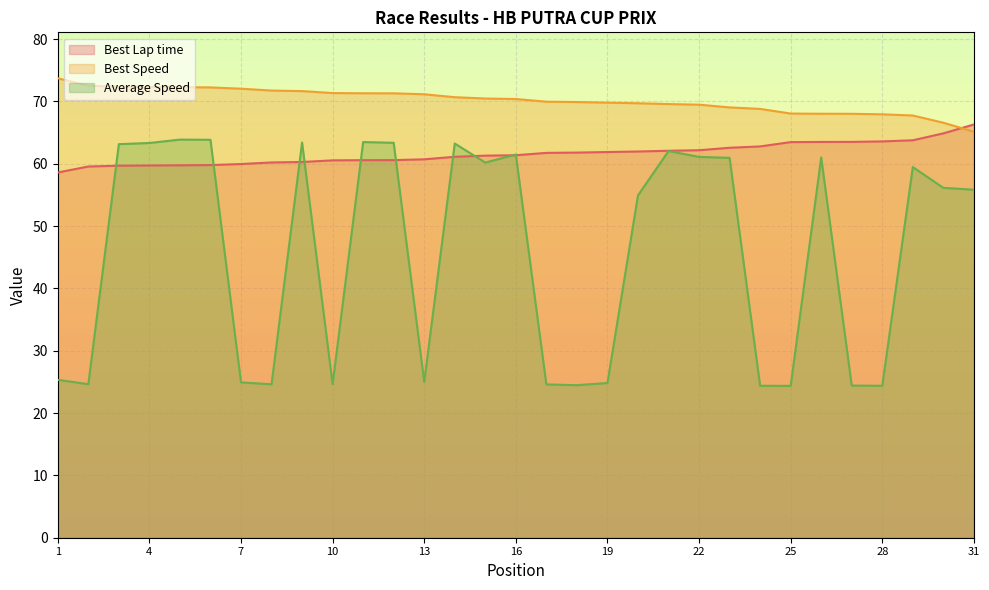

What is the spread (max minus min) of values at 14?

9.6